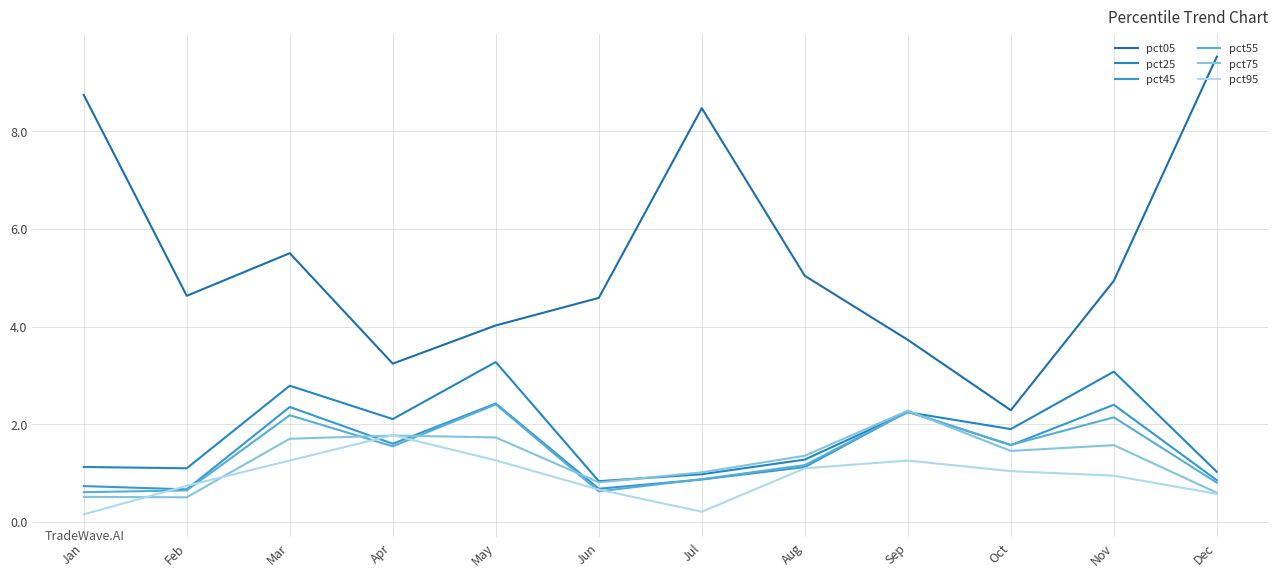

Does the chart display data point markers on the line(s)?

No